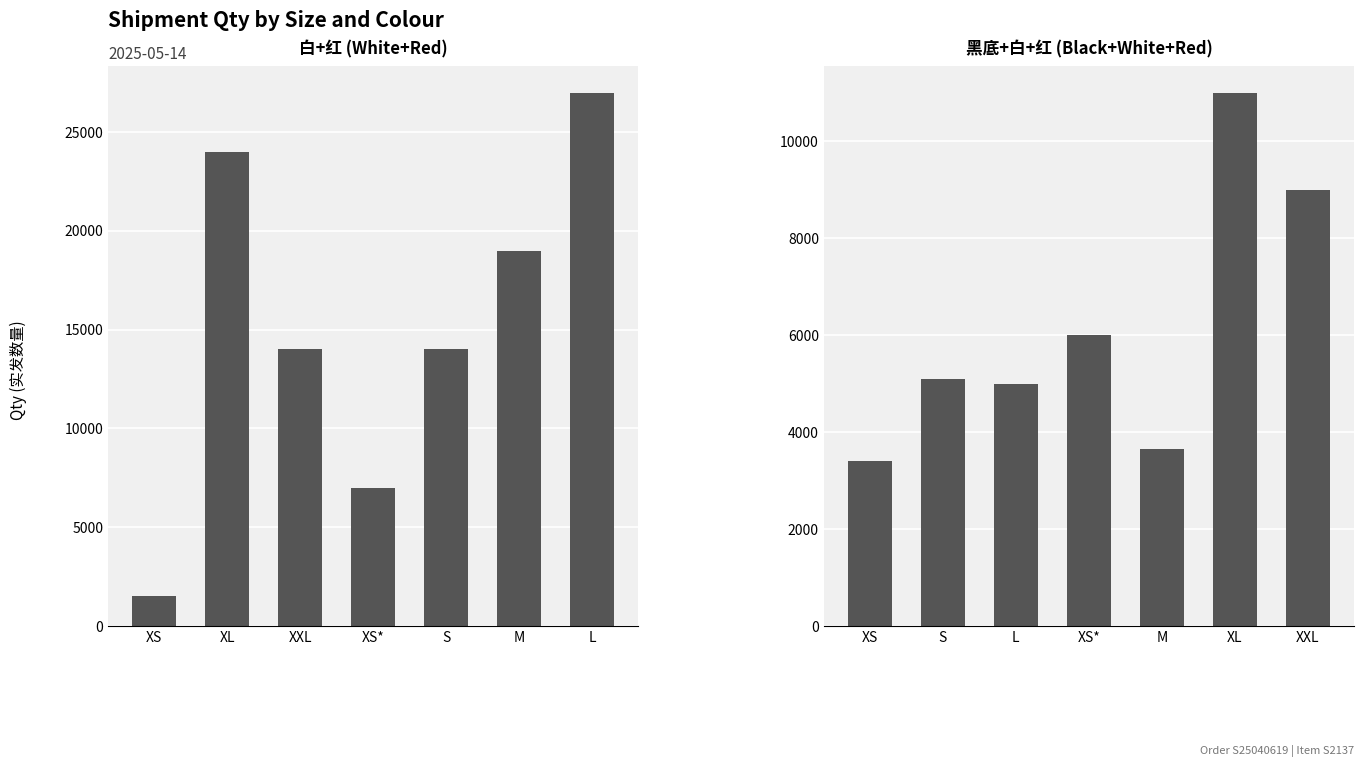

What is the value of the 白+红 bar at the 1st from the left?

1500